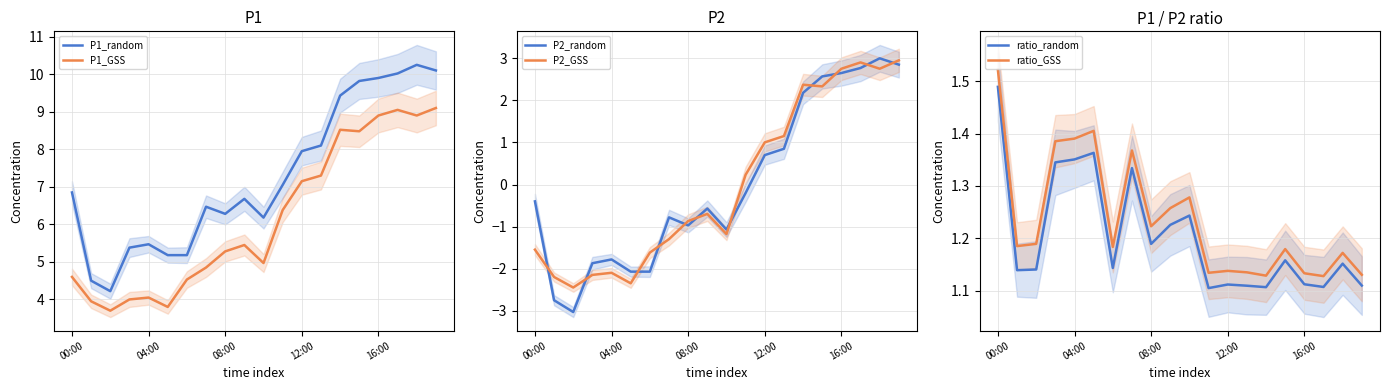

What is the minimum value for P1_random?

4.2